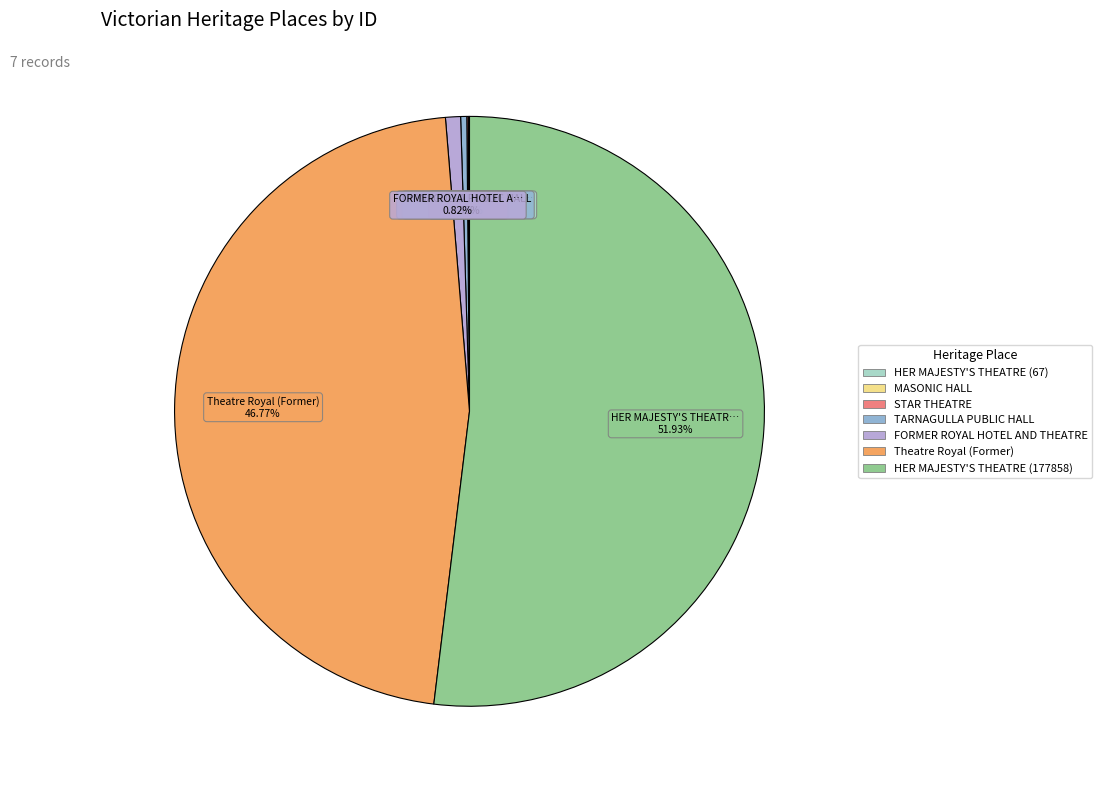

Which slice is the largest?

HER MAJESTY'S THEATRE (177858)